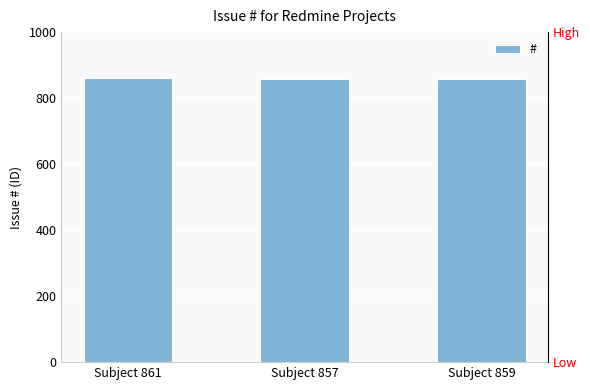

Does the chart contain stacked bars?

No